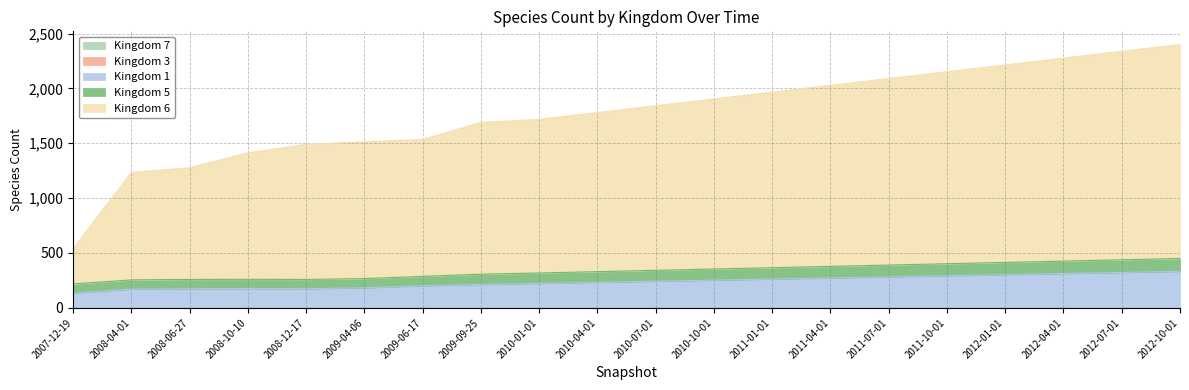

List the labels in order of Kingdom 5 value, smallest first.

2007-12-19, 2008-04-01, 2008-06-27, 2008-12-17, 2008-10-10, 2009-04-06, 2009-06-17, 2009-09-25, 2010-01-01, 2010-04-01, 2010-07-01, 2010-10-01, 2011-01-01, 2011-04-01, 2011-07-01, 2011-10-01, 2012-01-01, 2012-04-01, 2012-07-01, 2012-10-01